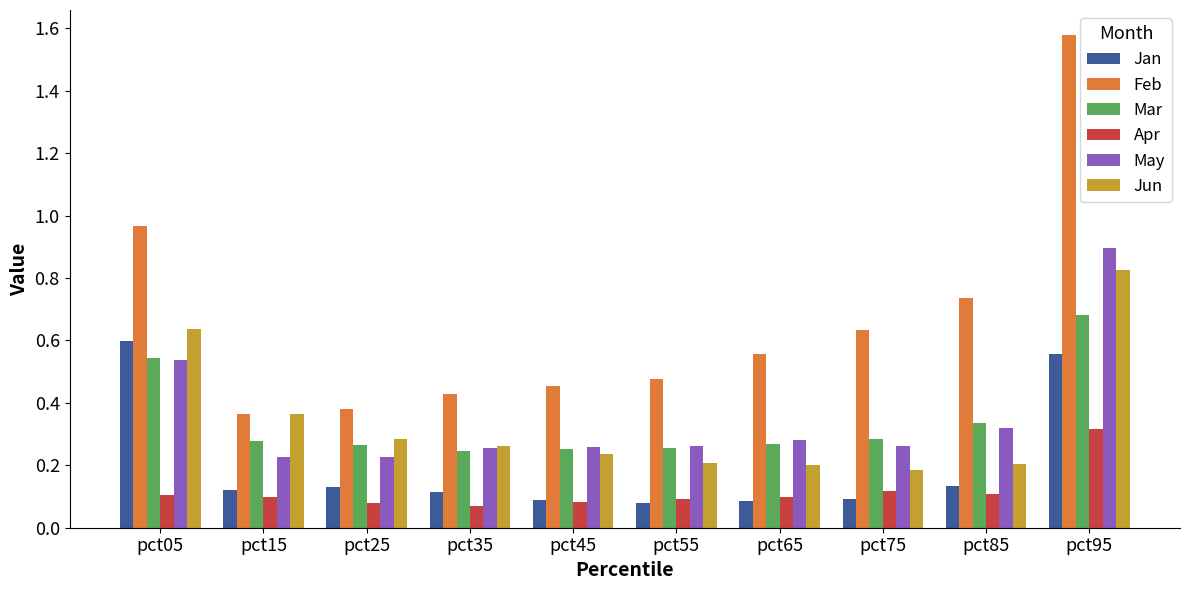

Are the bars horizontal?

No